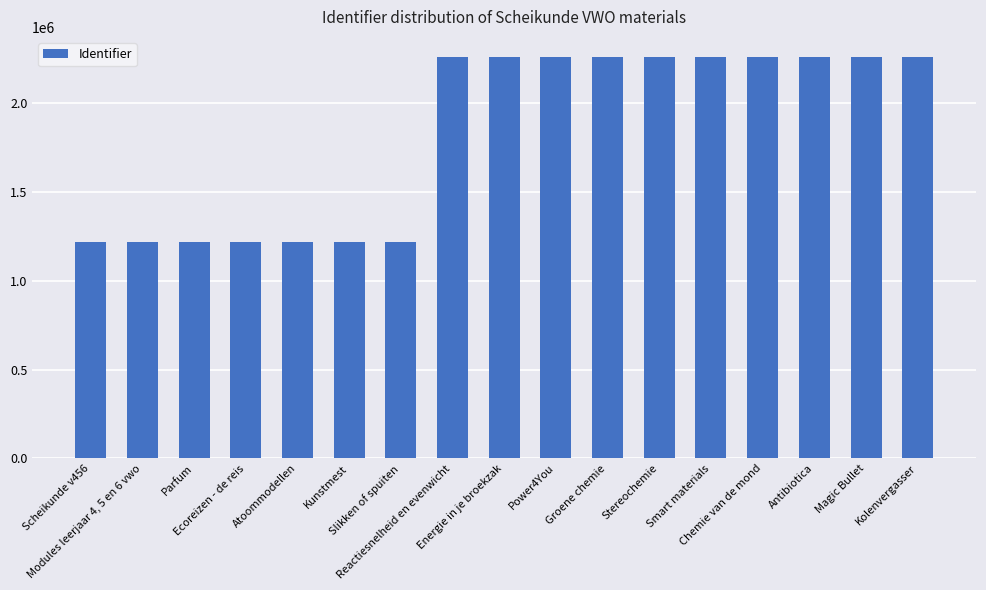

What is the sum of all values?

31130500